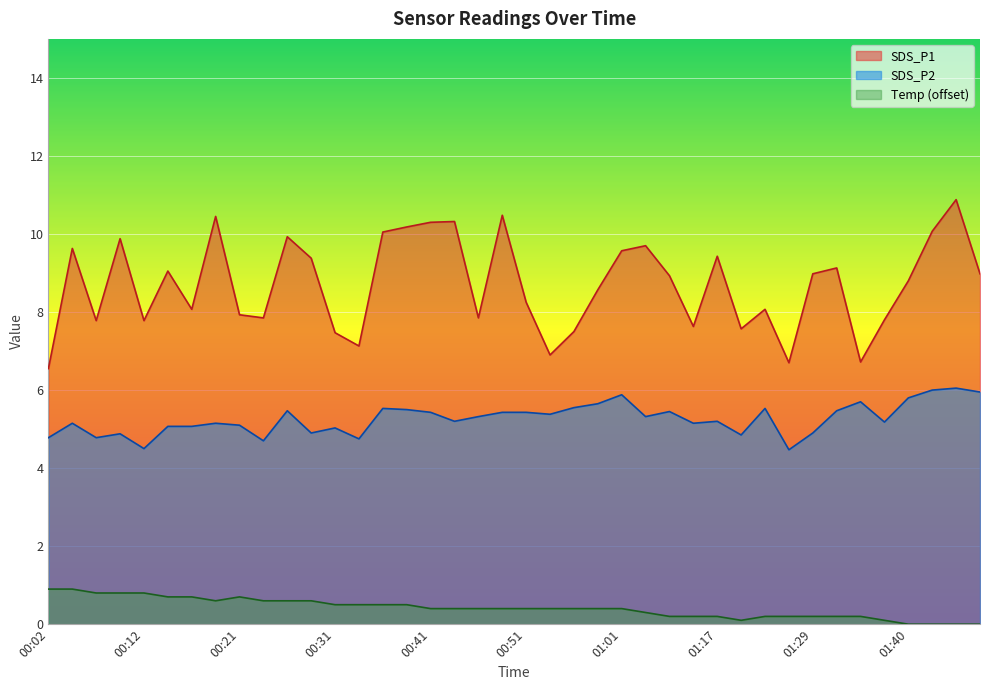

Which series has the widest spread of values?

SDS_P1